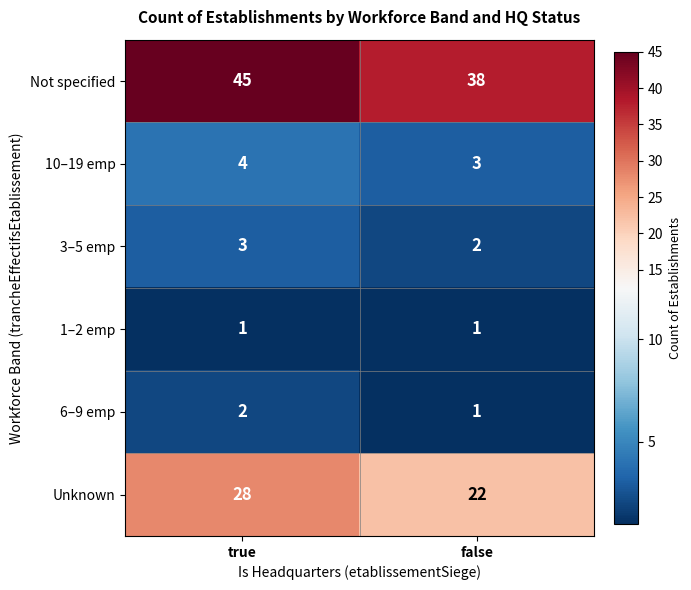

Reading left to right, transcribe all the data shown in this chart.

Not specified: true=45	false=38
10–19 emp: true=4	false=3
3–5 emp: true=3	false=2
1–2 emp: true=1	false=1
6–9 emp: true=2	false=1
Unknown: true=28	false=22